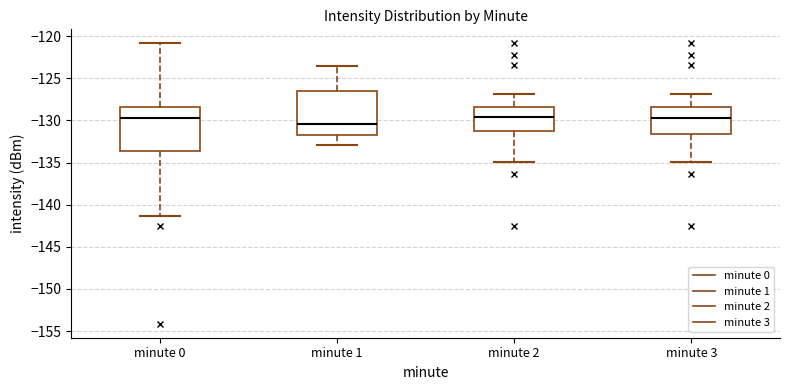

Reading left to right, transcribe this box plot: for each box, give where its median line is, the range the box spans, and where its two whiskers end, as read against the y-axis. The values are not printed on the chart, so give them approximately, as read against the axis.

minute 0: median -129.5, box -133.5 to -128.5, whiskers -141.5 to -121.0
minute 1: median -130.5, box -132.0 to -126.5, whiskers -133.0 to -123.5
minute 2: median -129.5, box -131.0 to -128.5, whiskers -135.0 to -127.0
minute 3: median -129.5, box -131.5 to -128.5, whiskers -135.0 to -127.0